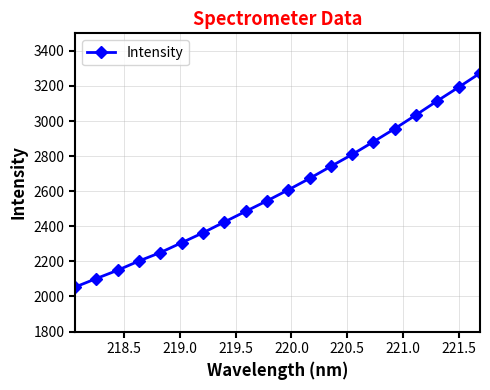

What is the value of the 14th point from the left?

2809.2